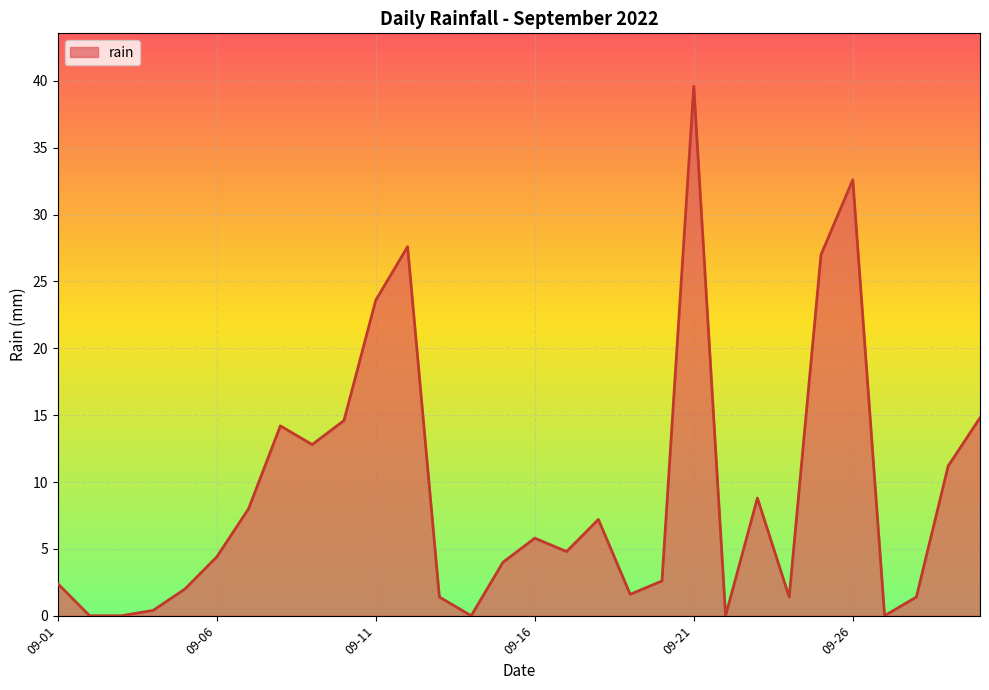

What is the difference between the maximum and minimum values?

39.6